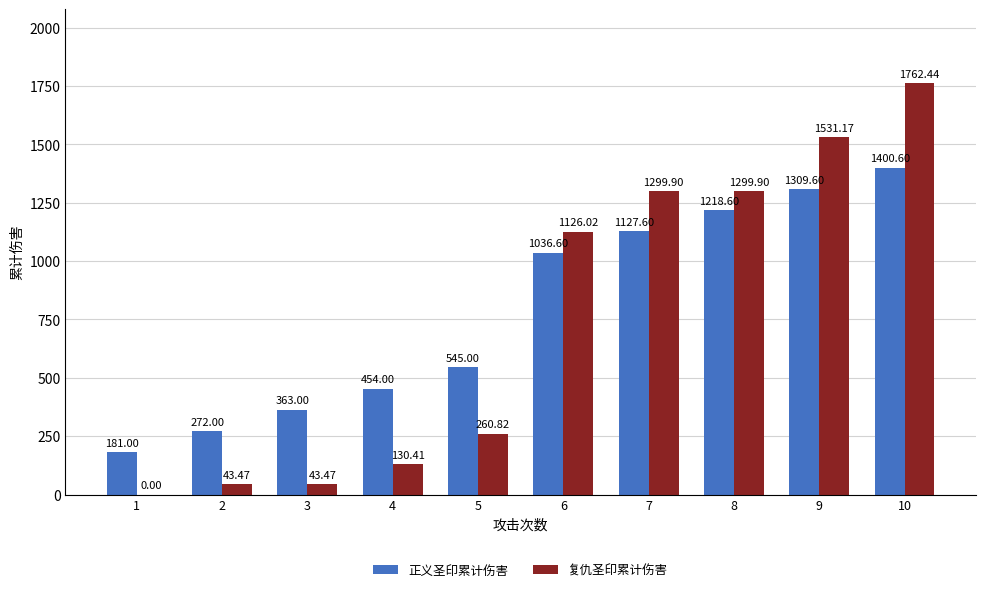

What is the sum of all 复仇圣印累计伤害 values?

7497.6